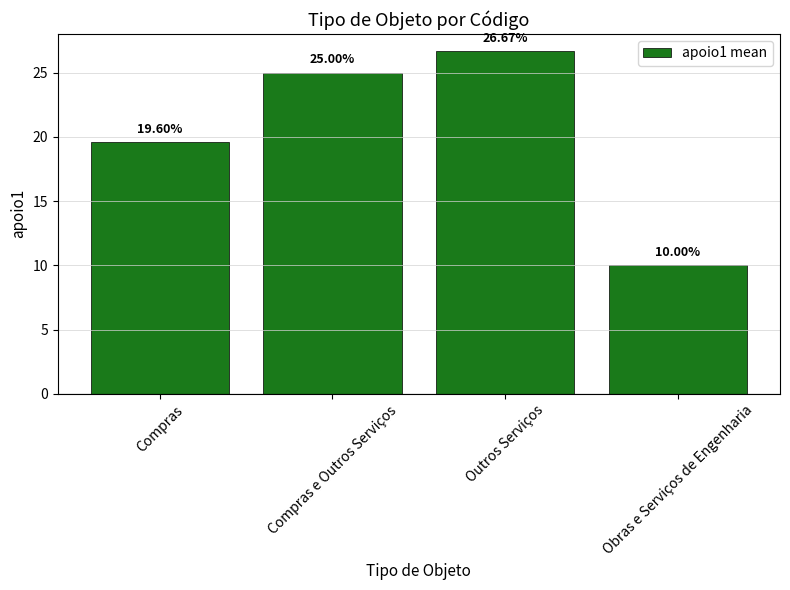

What is the label of the 1st bar from the right?

Obras e Serviços de Engenharia